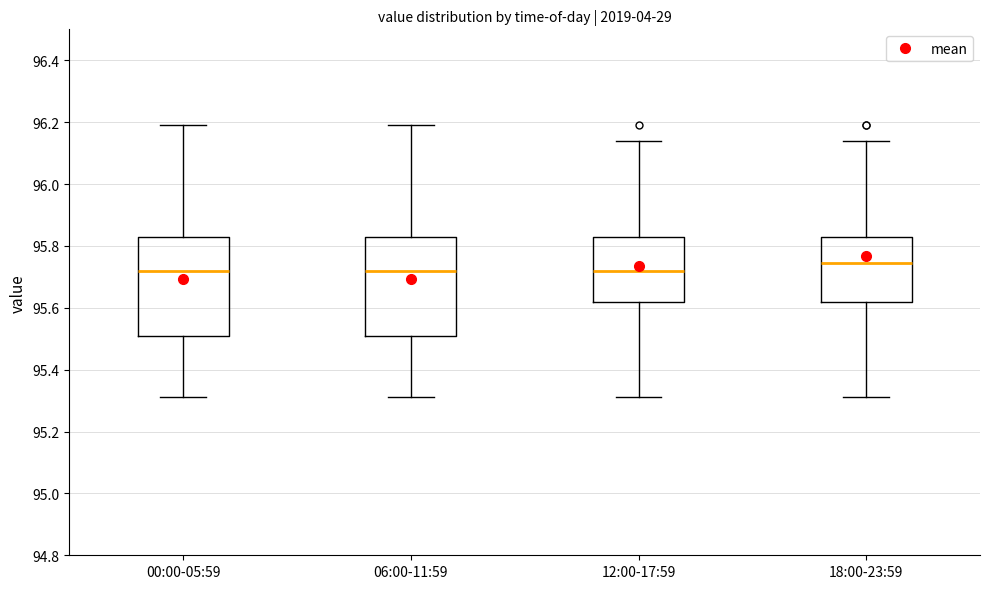

Reading left to right, transcribe this box plot: for each box, give where its median line is, the range the box spans, and where its two whiskers end, as read against the y-axis. The values are not printed on the chart, so give them approximately, as read against the axis.

00:00-05:59: median 95.72, box 95.52 to 95.84, whiskers 95.32 to 96.20
06:00-11:59: median 95.72, box 95.52 to 95.84, whiskers 95.32 to 96.20
12:00-17:59: median 95.72, box 95.62 to 95.84, whiskers 95.32 to 96.14
18:00-23:59: median 95.74, box 95.62 to 95.84, whiskers 95.32 to 96.14